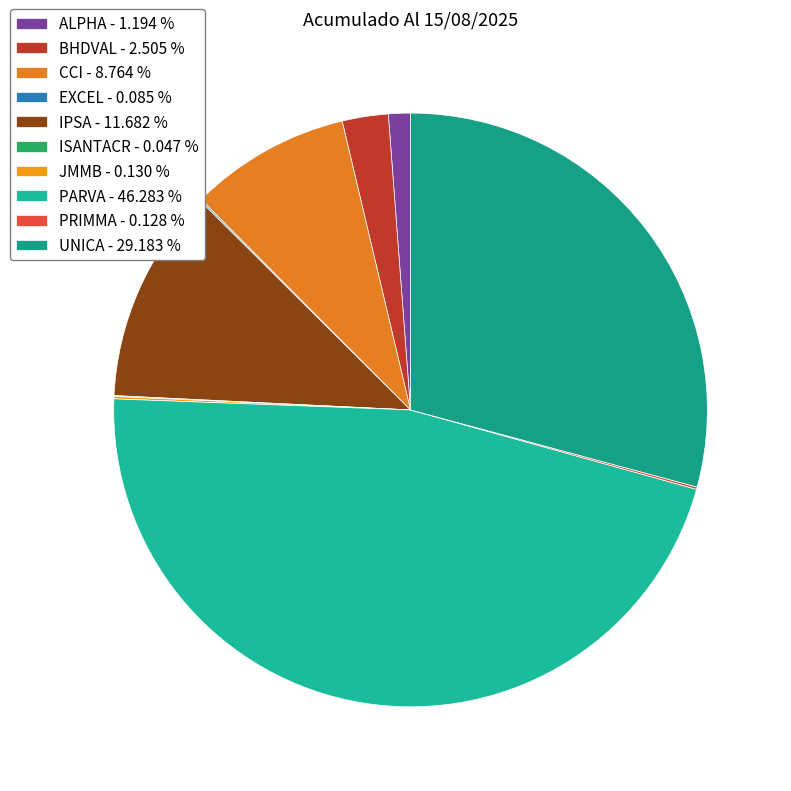

Which slice is the smallest?

ISANTACR